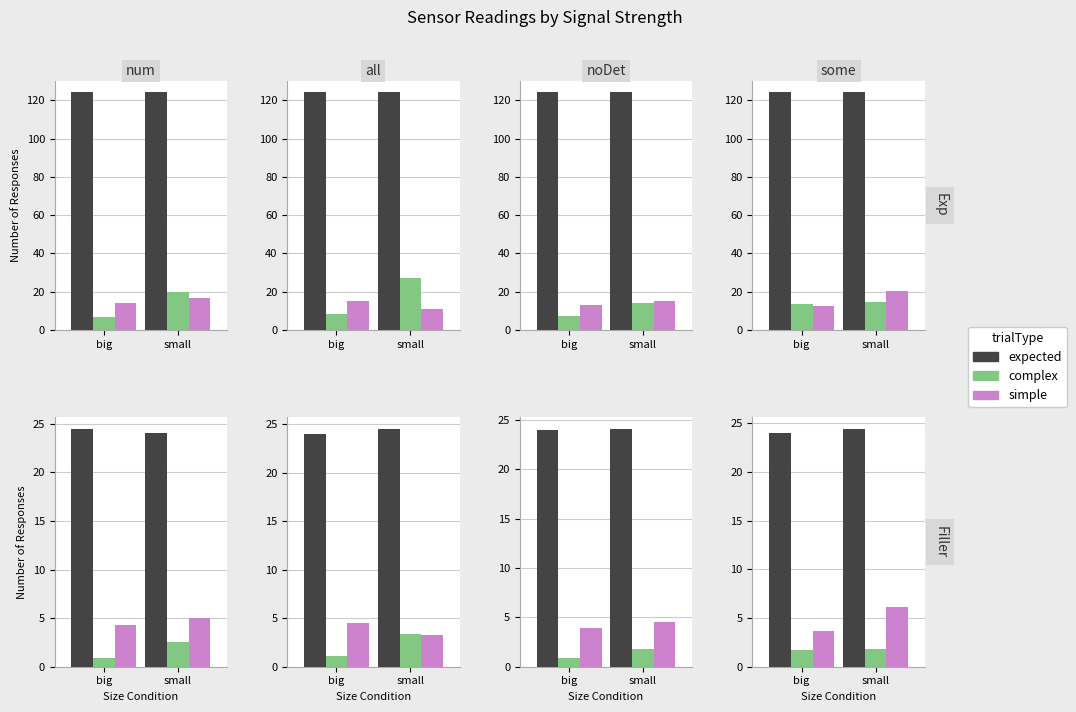

How many values in the simple series exceed 6?

1